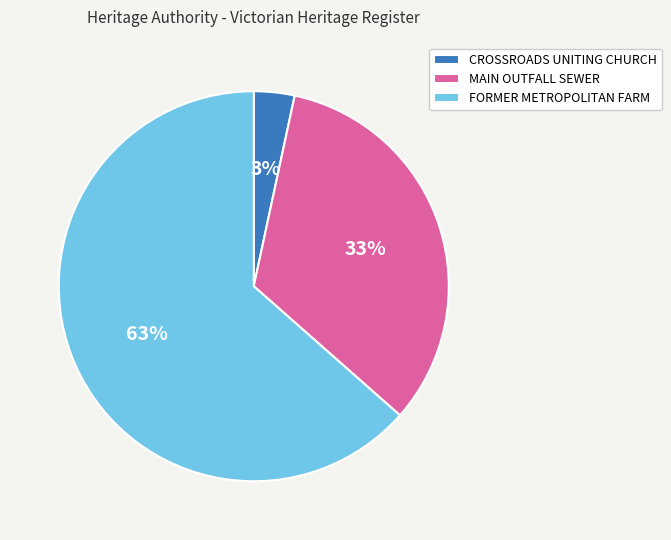

The CROSSROADS UNITING CHURCH slice represents 3% of the pie. True or false?

True